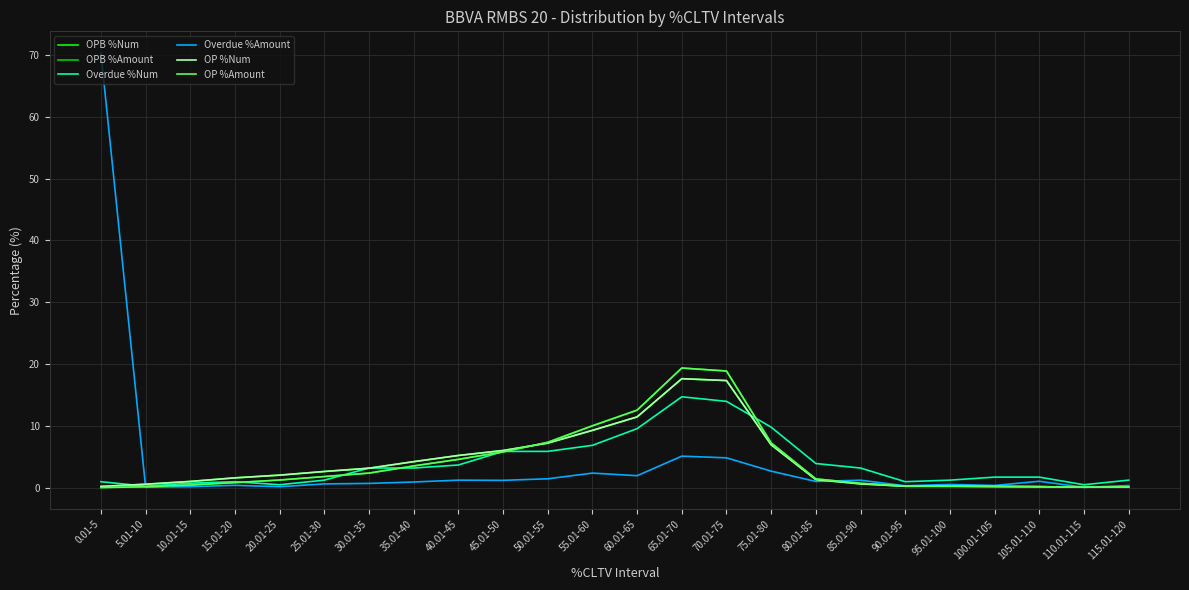

What are all the series names shown in the legend?

OPB %Num, OPB %Amount, Overdue %Num, Overdue %Amount, OP %Num, OP %Amount